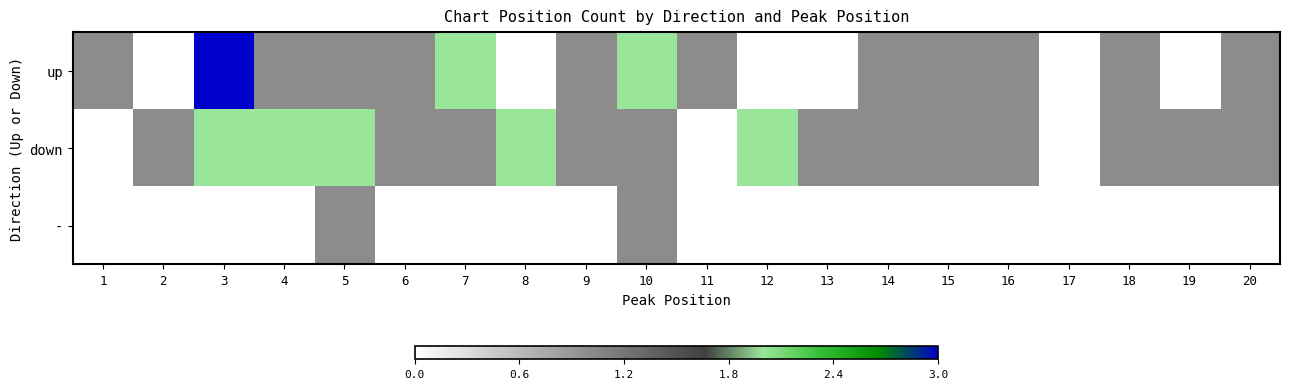

How many categories are shown in the chart?

20